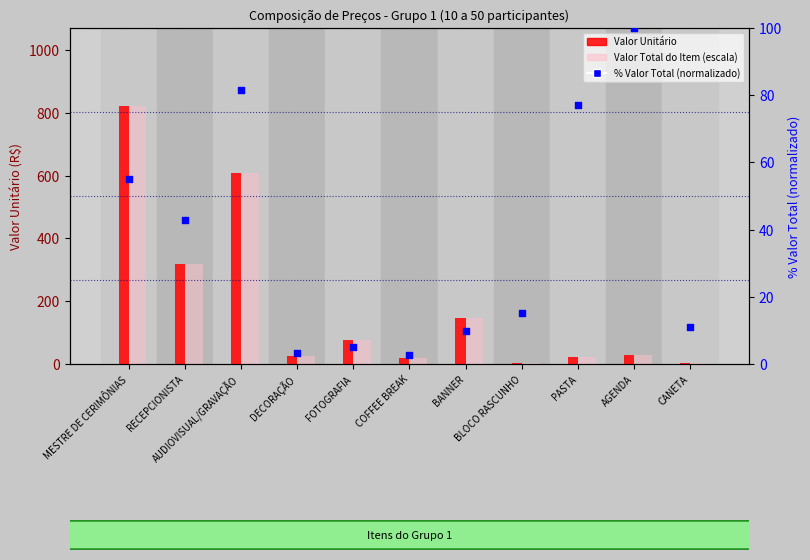

Which series has the largest Y range (max minus min)?

Valor Unitário